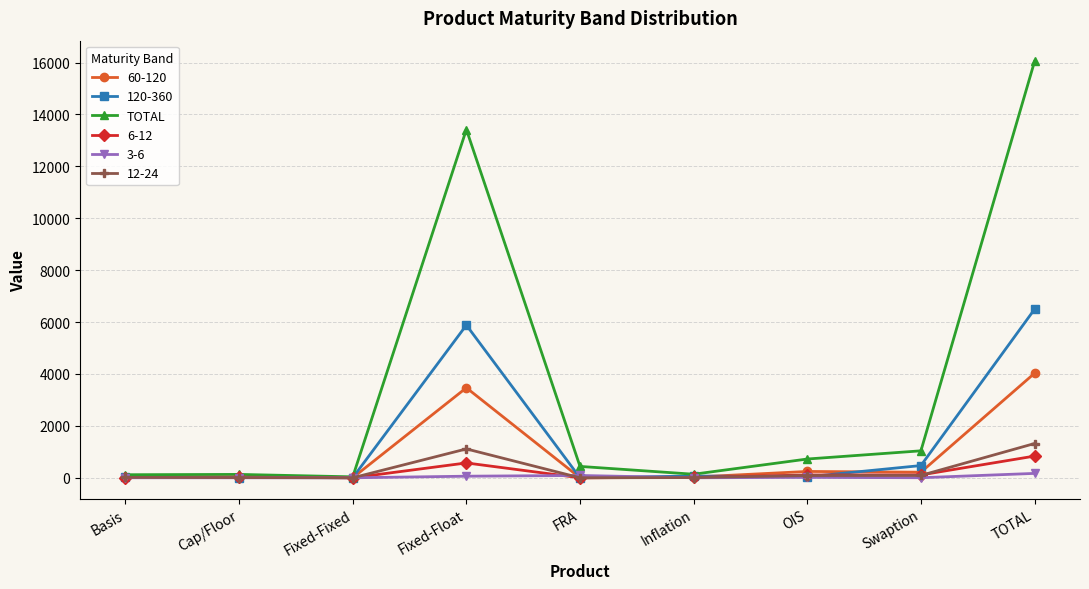

The value of 12-24 at TOTAL is 1320. True or false?

True